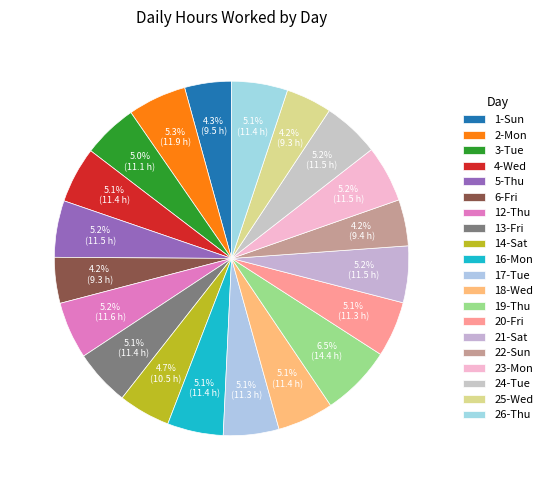

Which has a higher value, 24-Tue or 13-Fri?

24-Tue